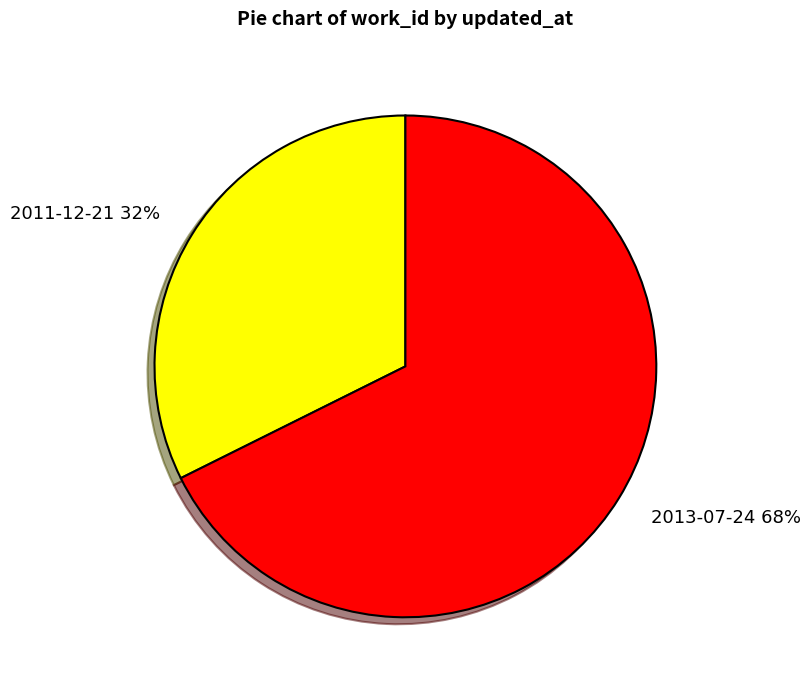

To the nearest percent, what percentage of the pie is 2013-07-24?

68%